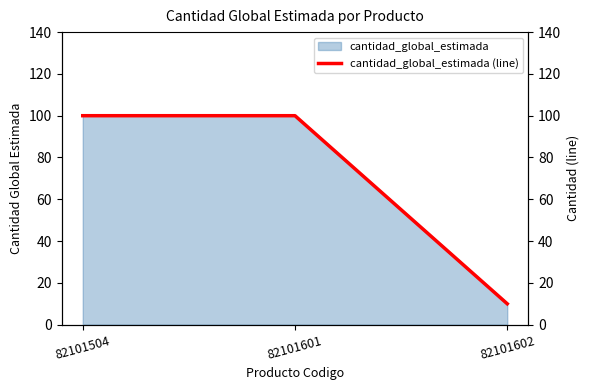

Approximately how many times larger is the value at 82101504 compared to 82101602?

10.0